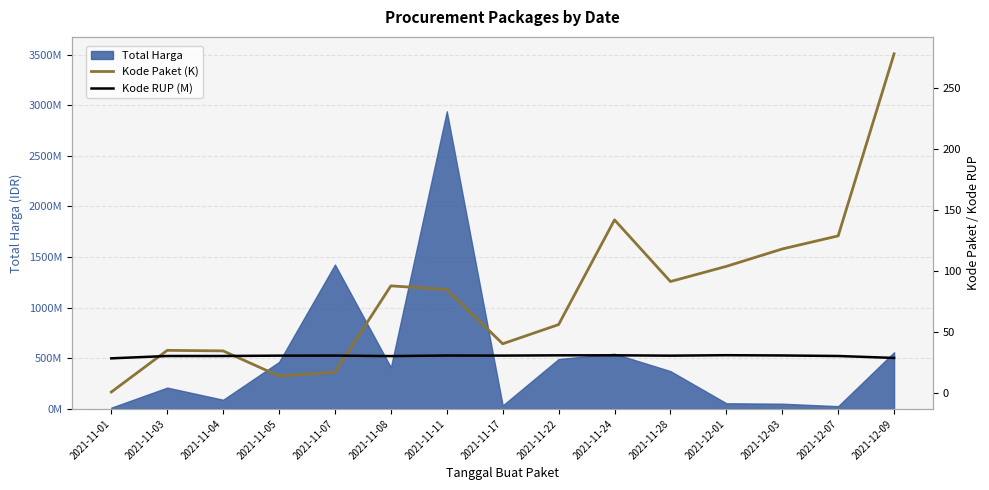

What is the label of the 13th point from the left?

2021-12-03